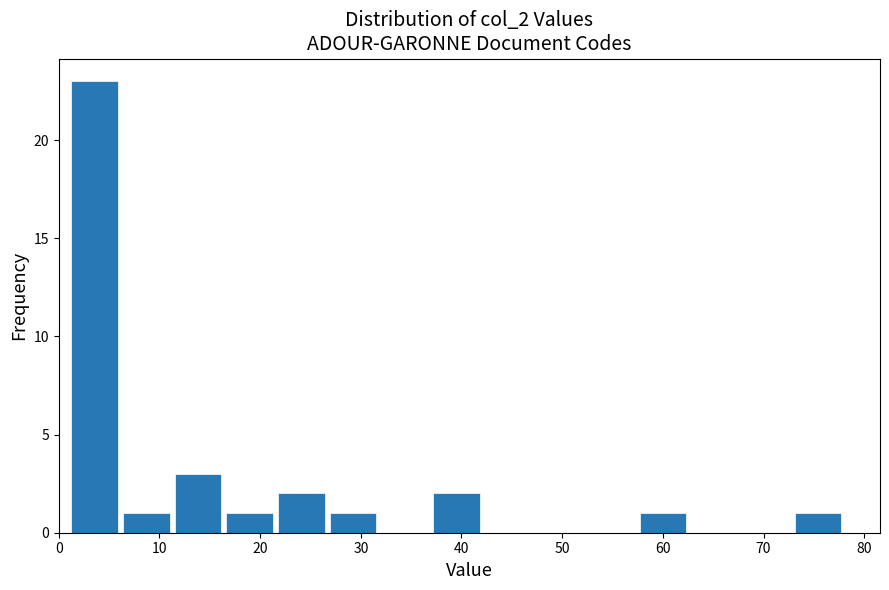

Over which range of the x-axis is the bar tallest?

1 to 6